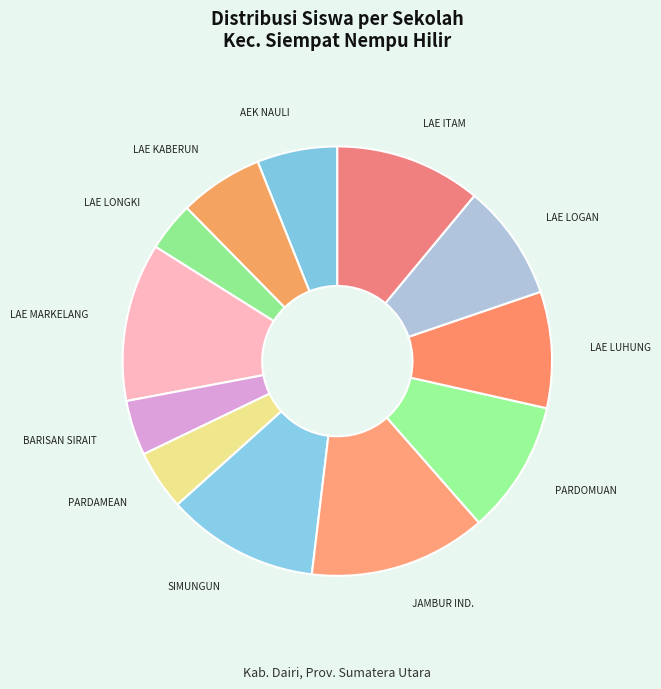

Do LAE MARKELANG and PARDOMUAN together represent more than half of the pie?

No